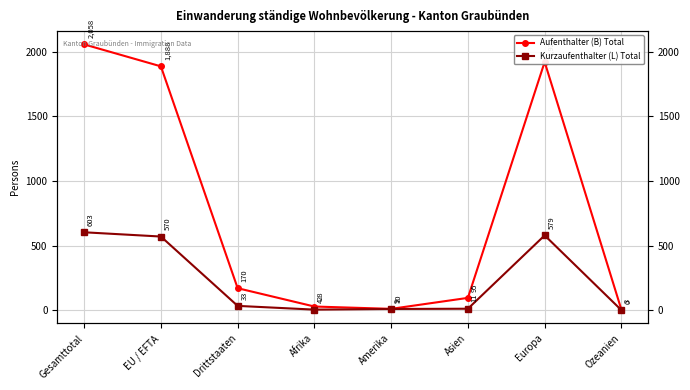

How many values in Kurzaufenthalter (L) Total are above zero?

7